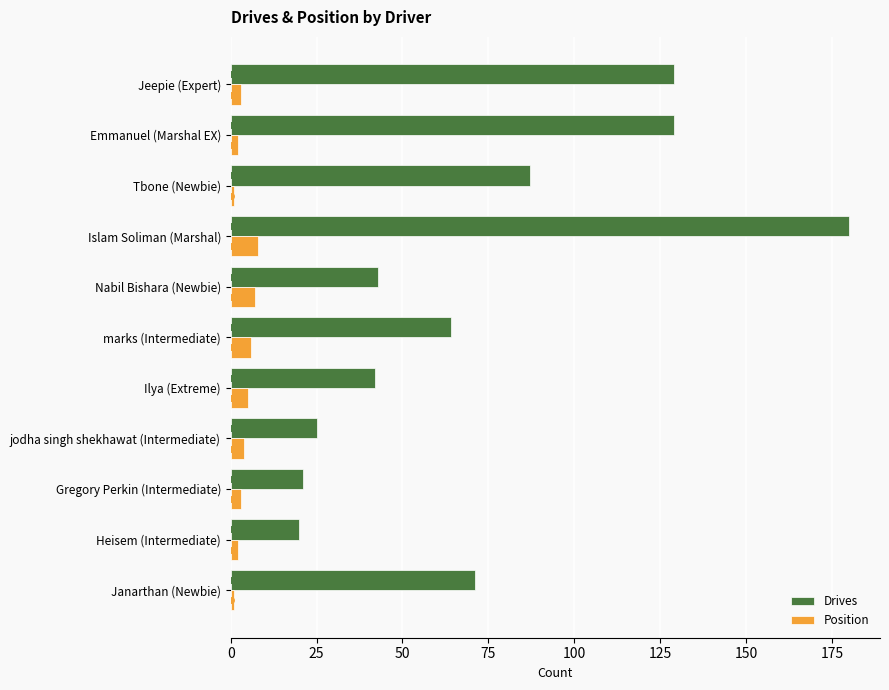

At which label does Drives reach its peak?

Islam Soliman (Marshal)